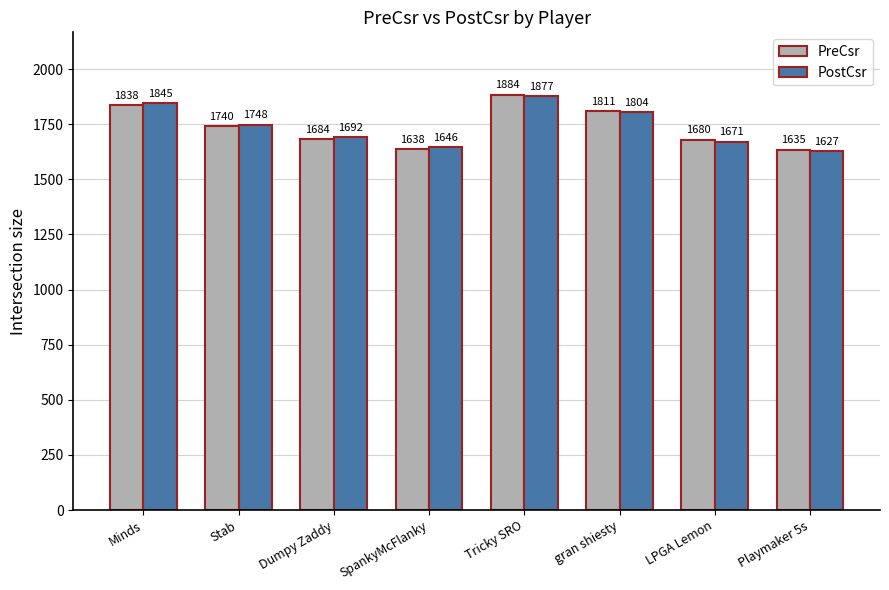

What are all the series names shown in the legend?

PreCsr, PostCsr